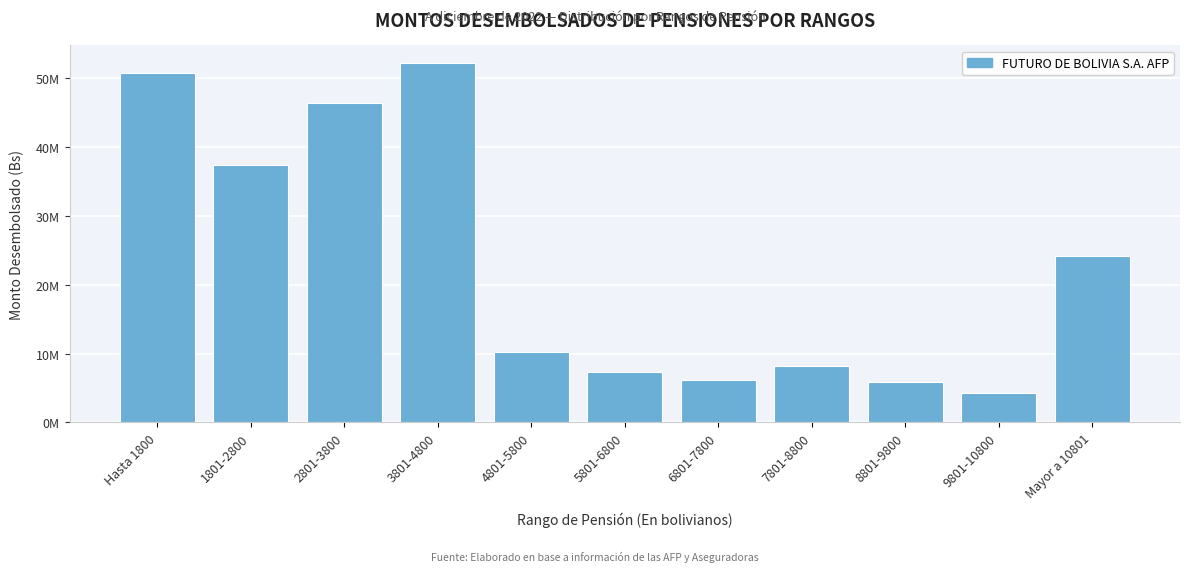

Are the bars horizontal?

No